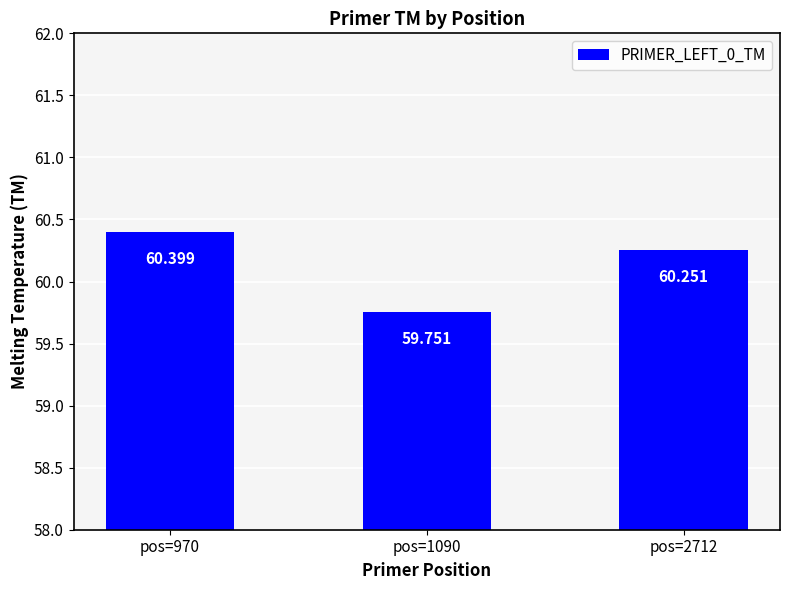

What is the approximate value at pos=2712?

60.3